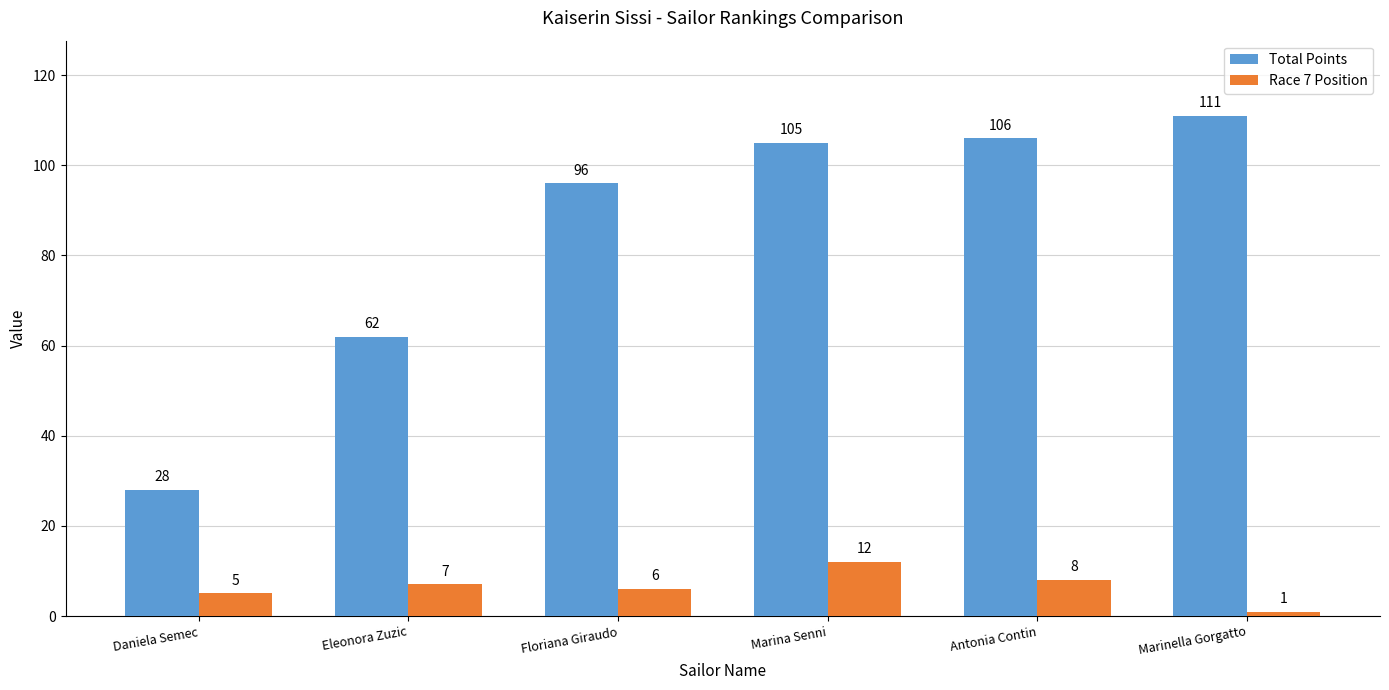

What is the sum of all Race 7 Position values?

39